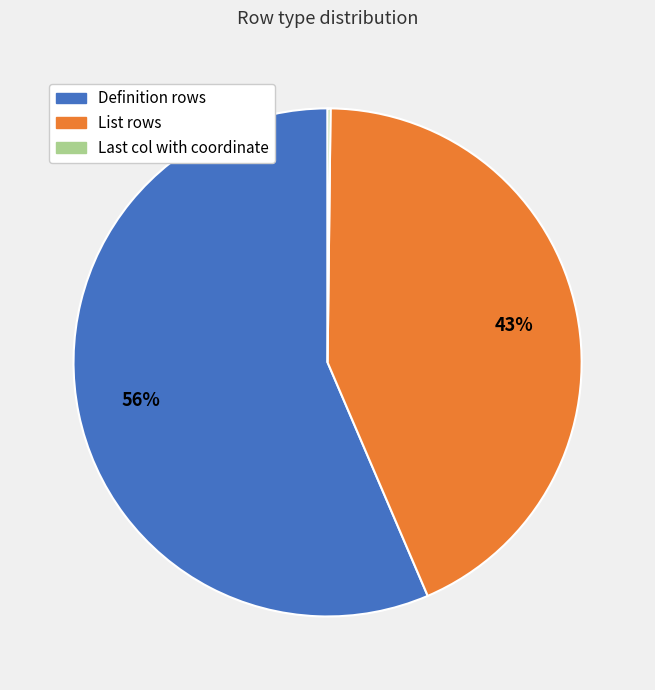

True or false: List rows accounts for 50% of the total.

False